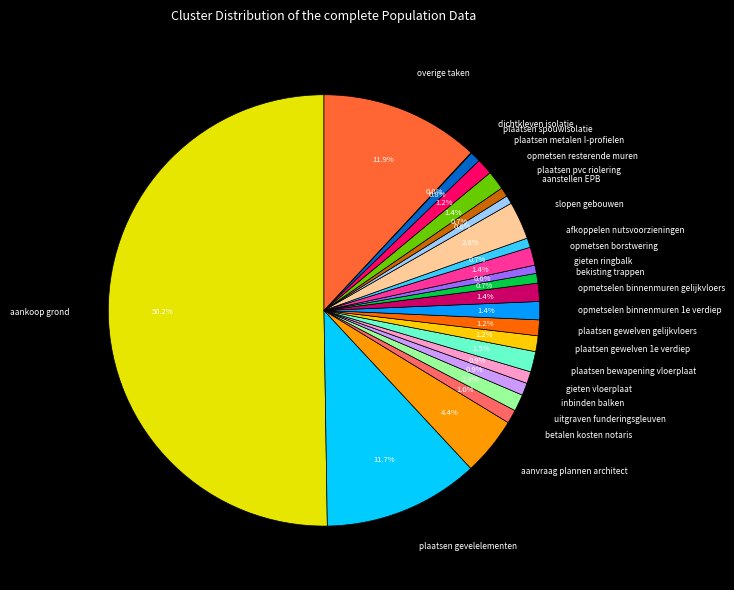

Which has a higher value, opmetsen borstwering or aankoop grond?

aankoop grond